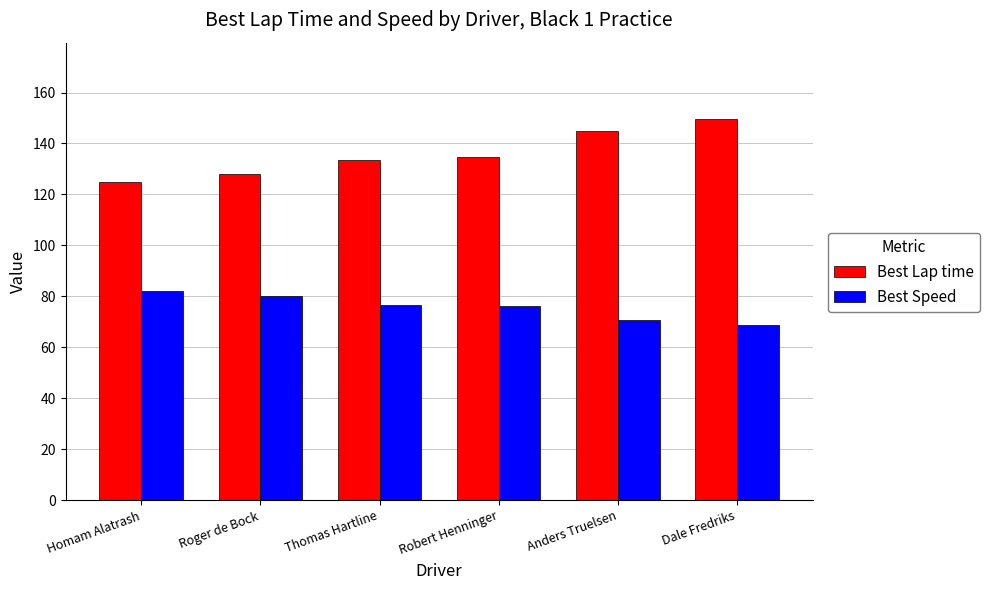

List the series in order of their overall mean, highest first.

Best Lap time, Best Speed